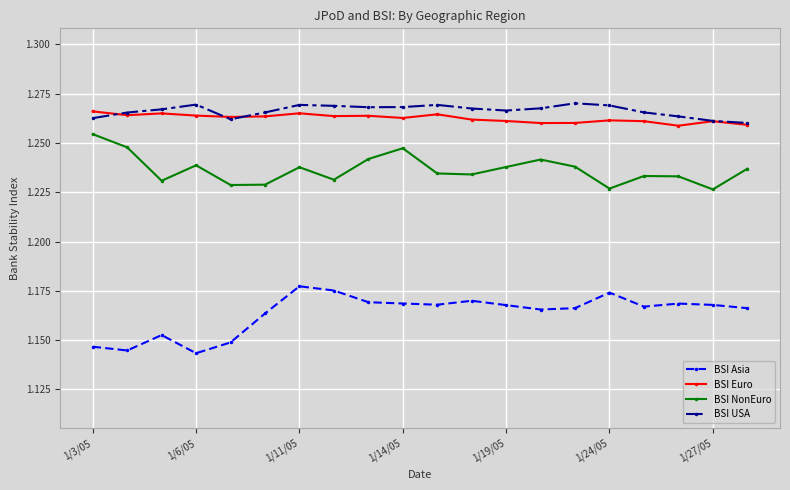

True or false: BSI Asia has more than 0 points higher than both neighbors.

True